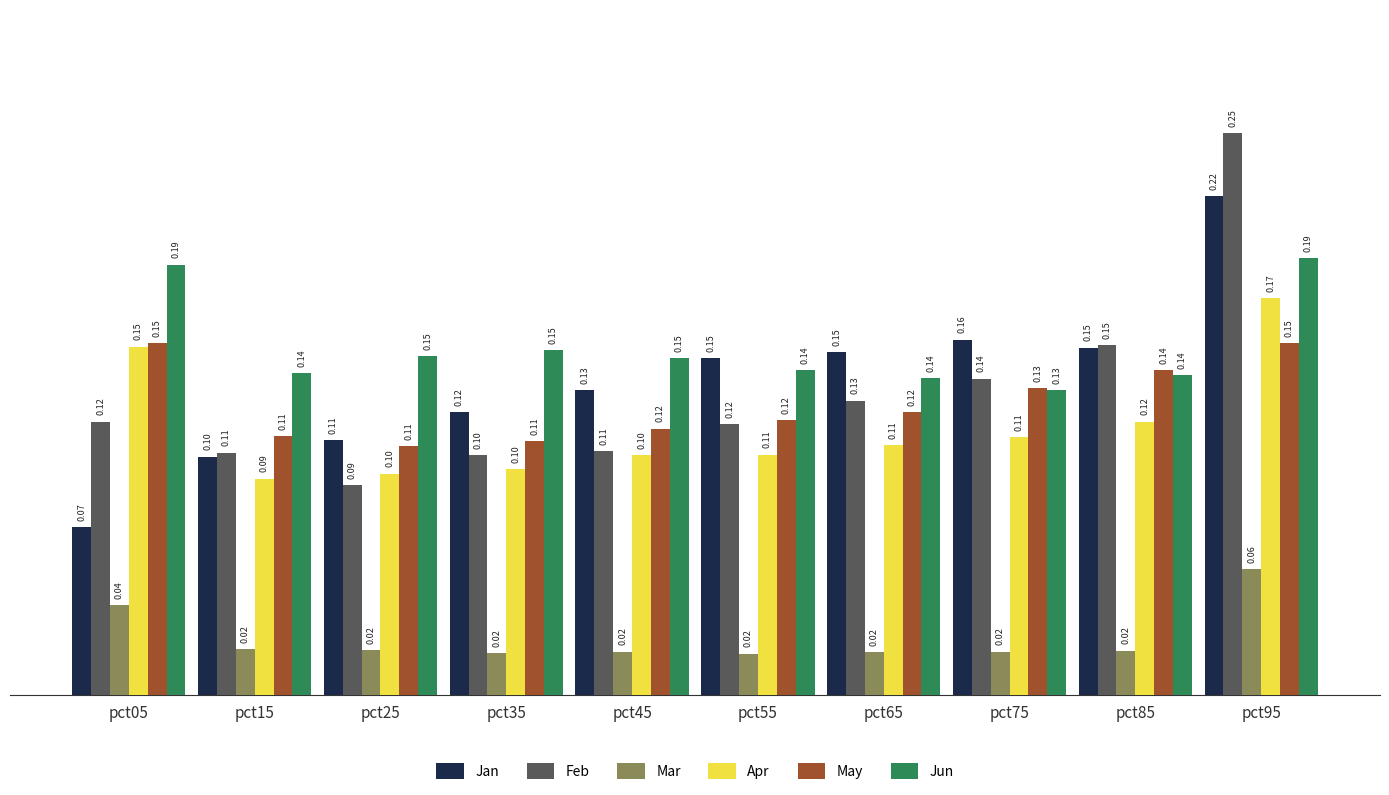

Is the value of Mar at pct15 greater than the value of Feb at pct15?

No